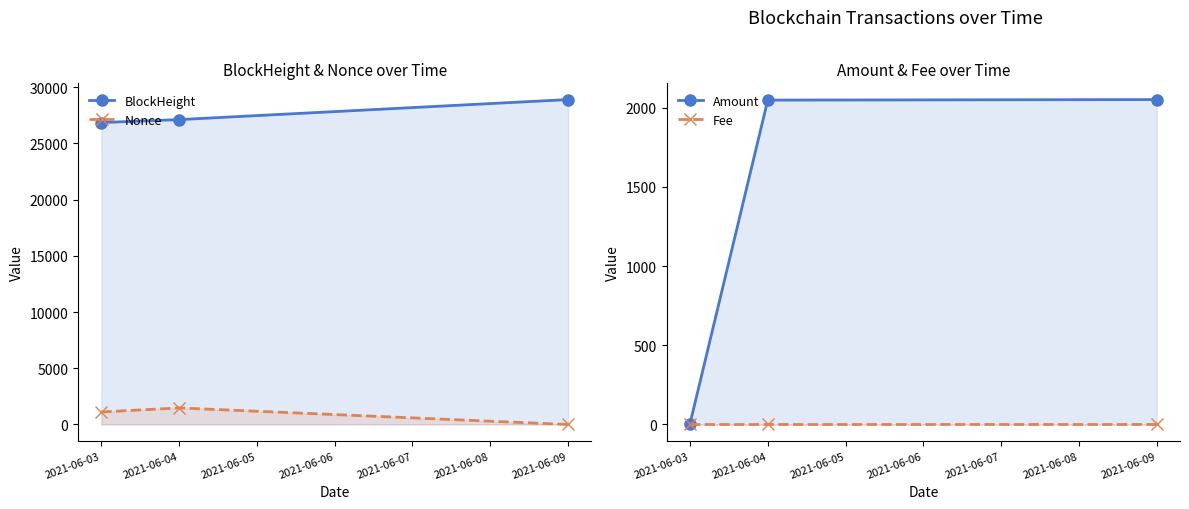

Which series changed the most between 2021-06-03 and 2021-06-09?

Amount